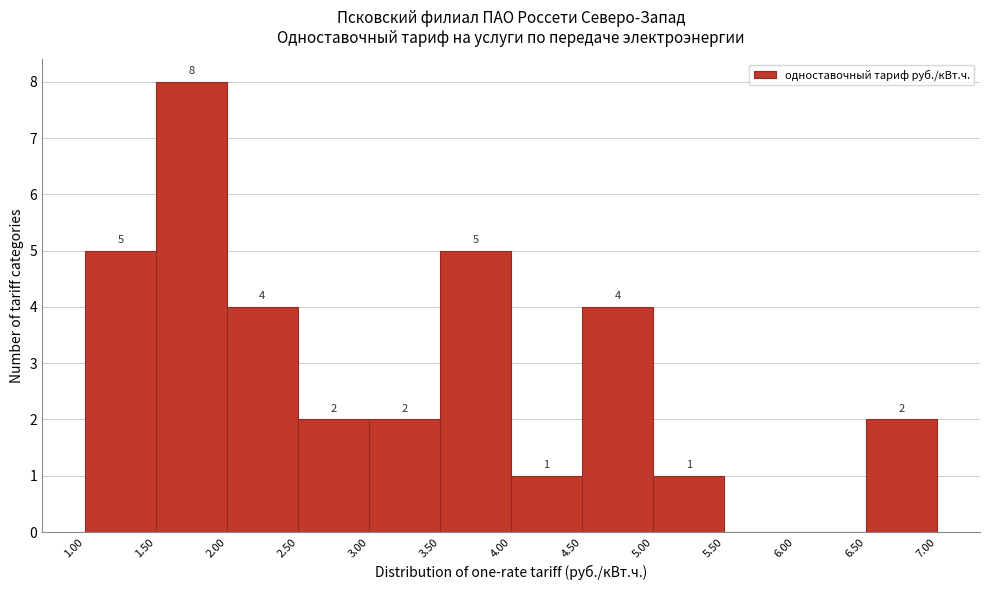

Over which range of the x-axis is the bar tallest?

1.50 to 2.00